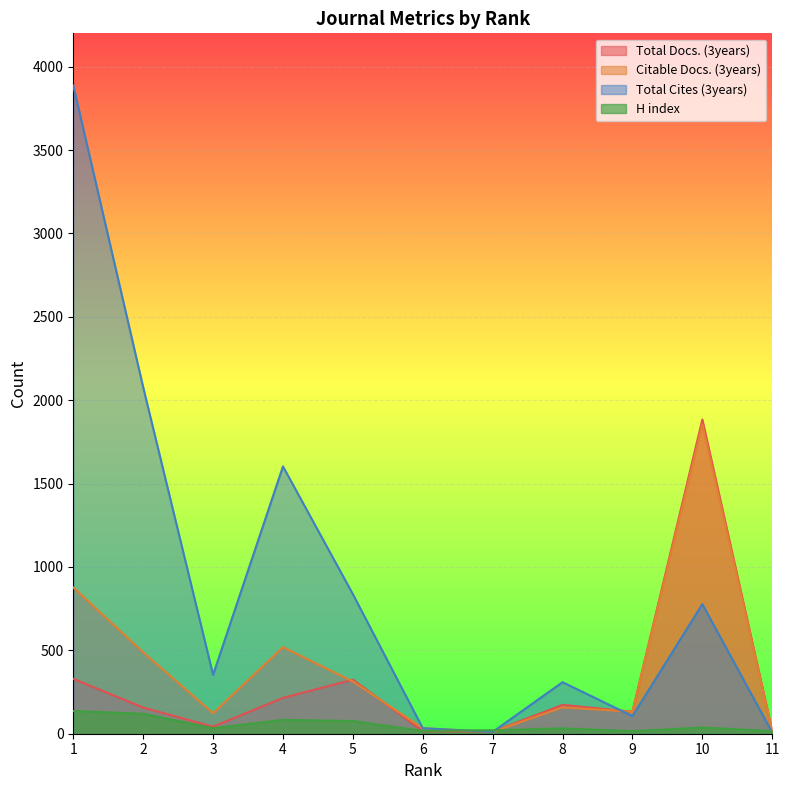

Where is the first local maximum for H index?

4